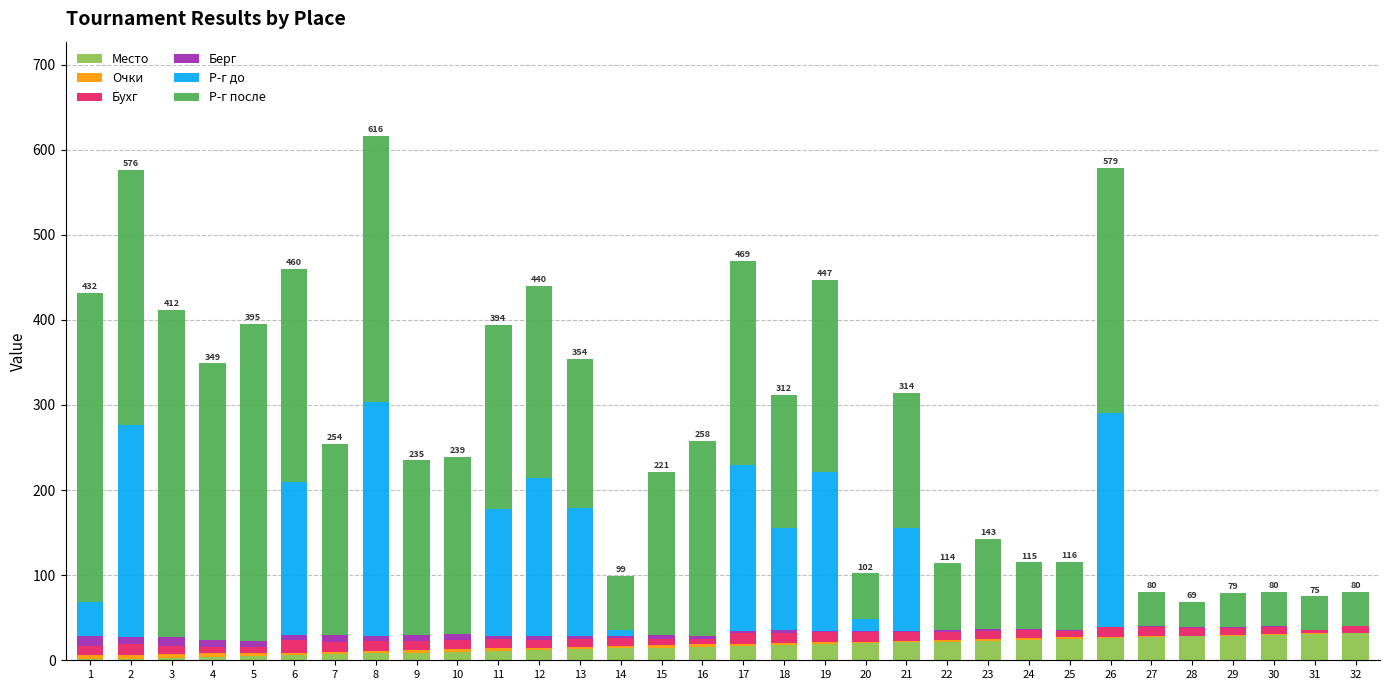

What is the sum of all Место values?

528